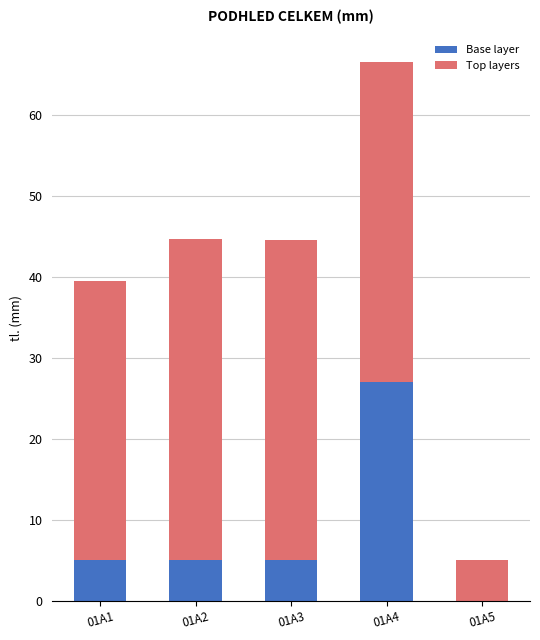

Is it true that Base layer equals 2.4 at 01A3?

False